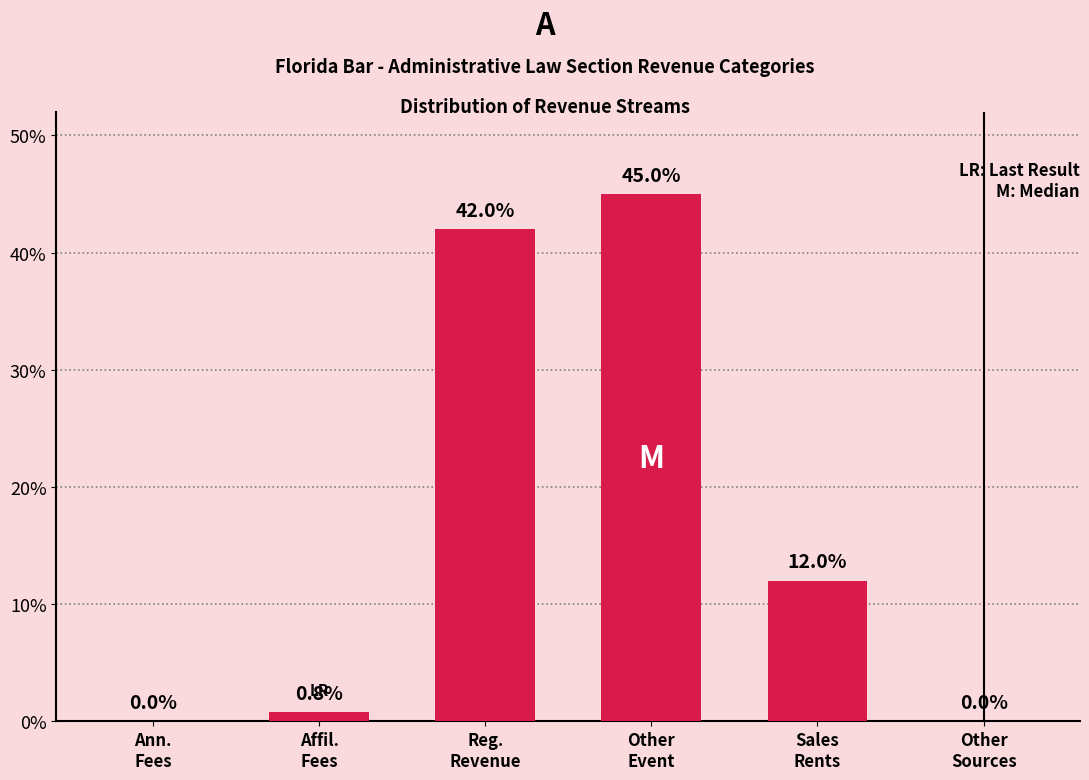

What is the maximum value shown in the chart?

45.0